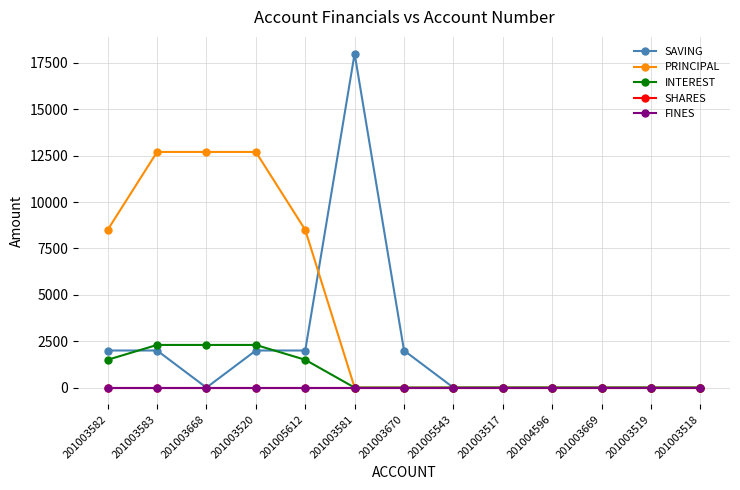

Reading left to right, what are all the values shown in this chart?

SAVING: 201003582=2000	201003583=2000	201003668=0	201003520=2000	201005612=2000	201003581=18000	201003670=2000	201005543=0	201003517=0	201004596=0	201003669=0	201003519=0	201003518=0
PRINCIPAL: 201003582=8500	201003583=12700	201003668=12700	201003520=12700	201005612=8500	201003581=0	201003670=0	201005543=0	201003517=0	201004596=0	201003669=0	201003519=0	201003518=0
INTEREST: 201003582=1500	201003583=2300	201003668=2300	201003520=2300	201005612=1500	201003581=0	201003670=0	201005543=0	201003517=0	201004596=0	201003669=0	201003519=0	201003518=0
SHARES: 201003582=0	201003583=0	201003668=0	201003520=0	201005612=0	201003581=0	201003670=0	201005543=0	201003517=0	201004596=0	201003669=0	201003519=0	201003518=0
FINES: 201003582=0	201003583=0	201003668=0	201003520=0	201005612=0	201003581=0	201003670=0	201005543=0	201003517=0	201004596=0	201003669=0	201003519=0	201003518=0